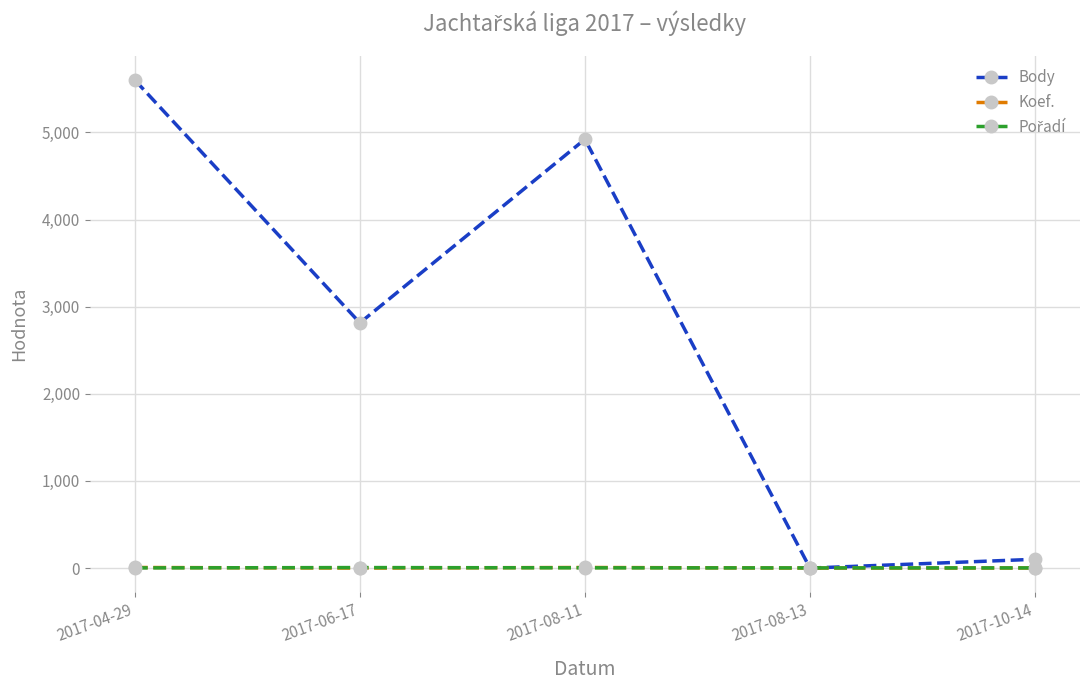

What is the highest value of the Body series?

5600